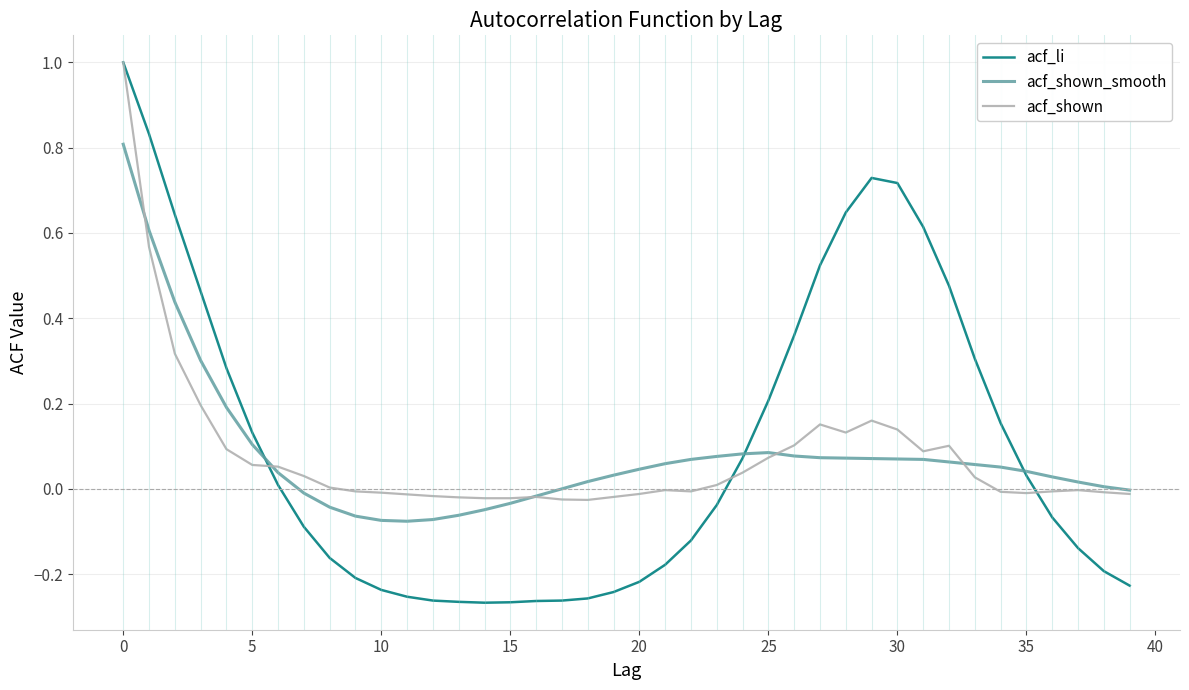

Which series has the widest spread of values?

acf_li